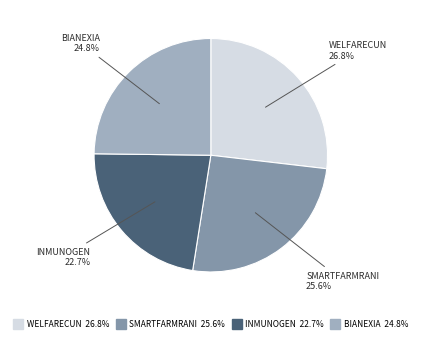

What is the smallest slice in the pie chart?

INMUNOGEN